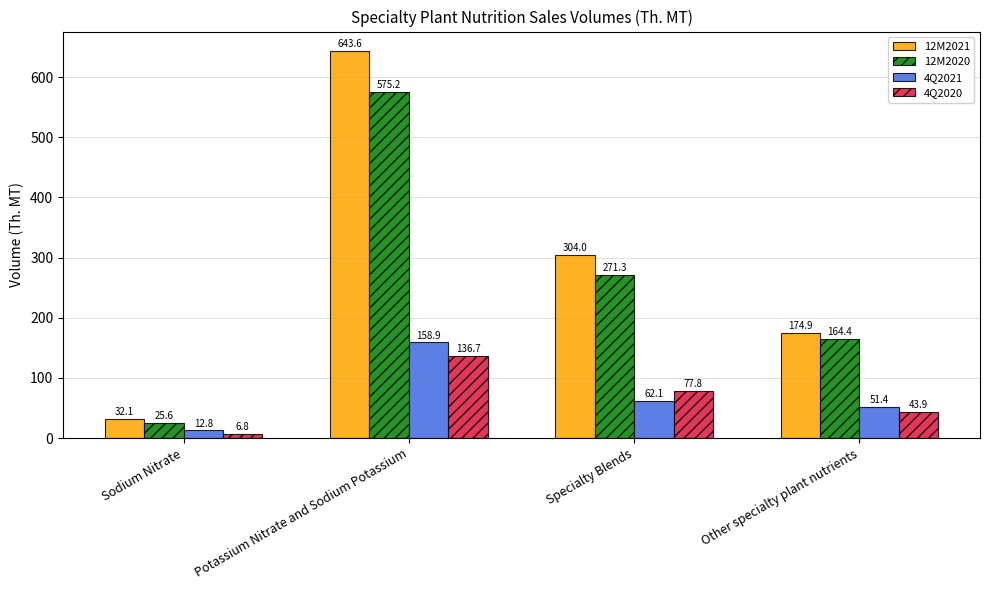

Reading left to right, transcribe all the data shown in this chart.

12M2021: 32.1	643.6	304.0	174.9
12M2020: 25.6	575.2	271.3	164.4
4Q2021: 12.8	158.9	62.1	51.4
4Q2020: 6.8	136.7	77.8	43.9